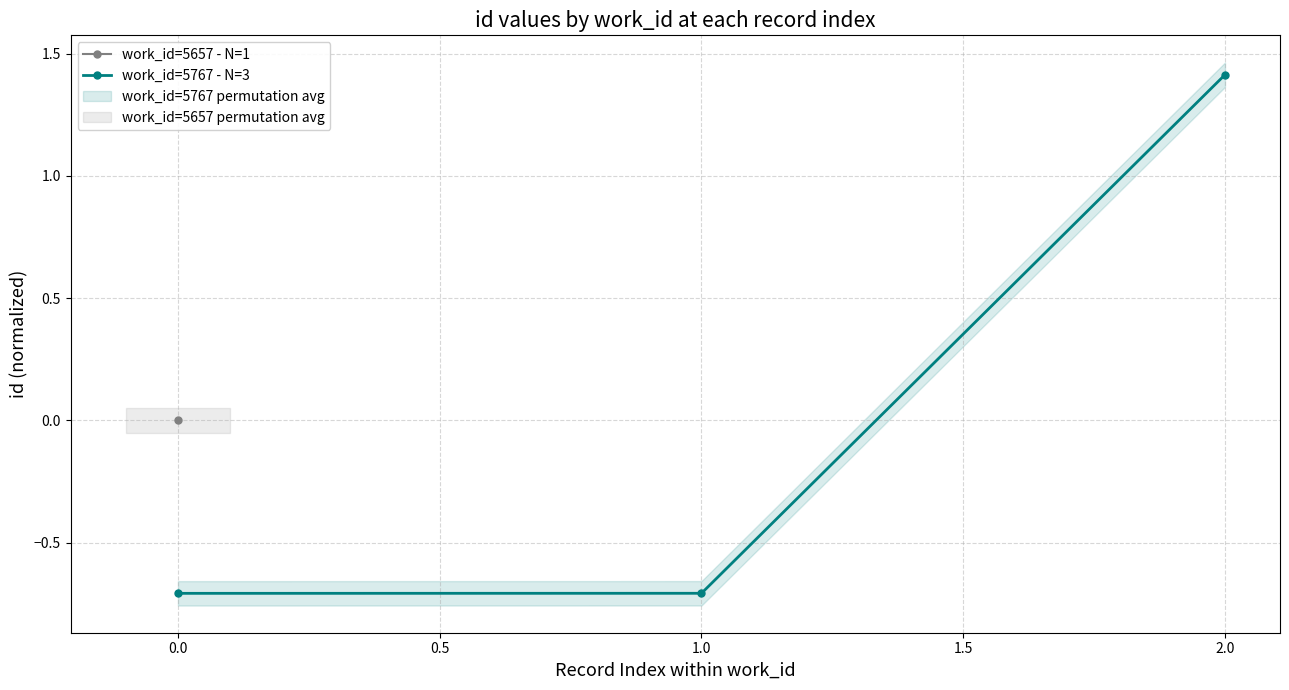

Where does the work_id=5767 - N=3 series first go above 0?

2.0